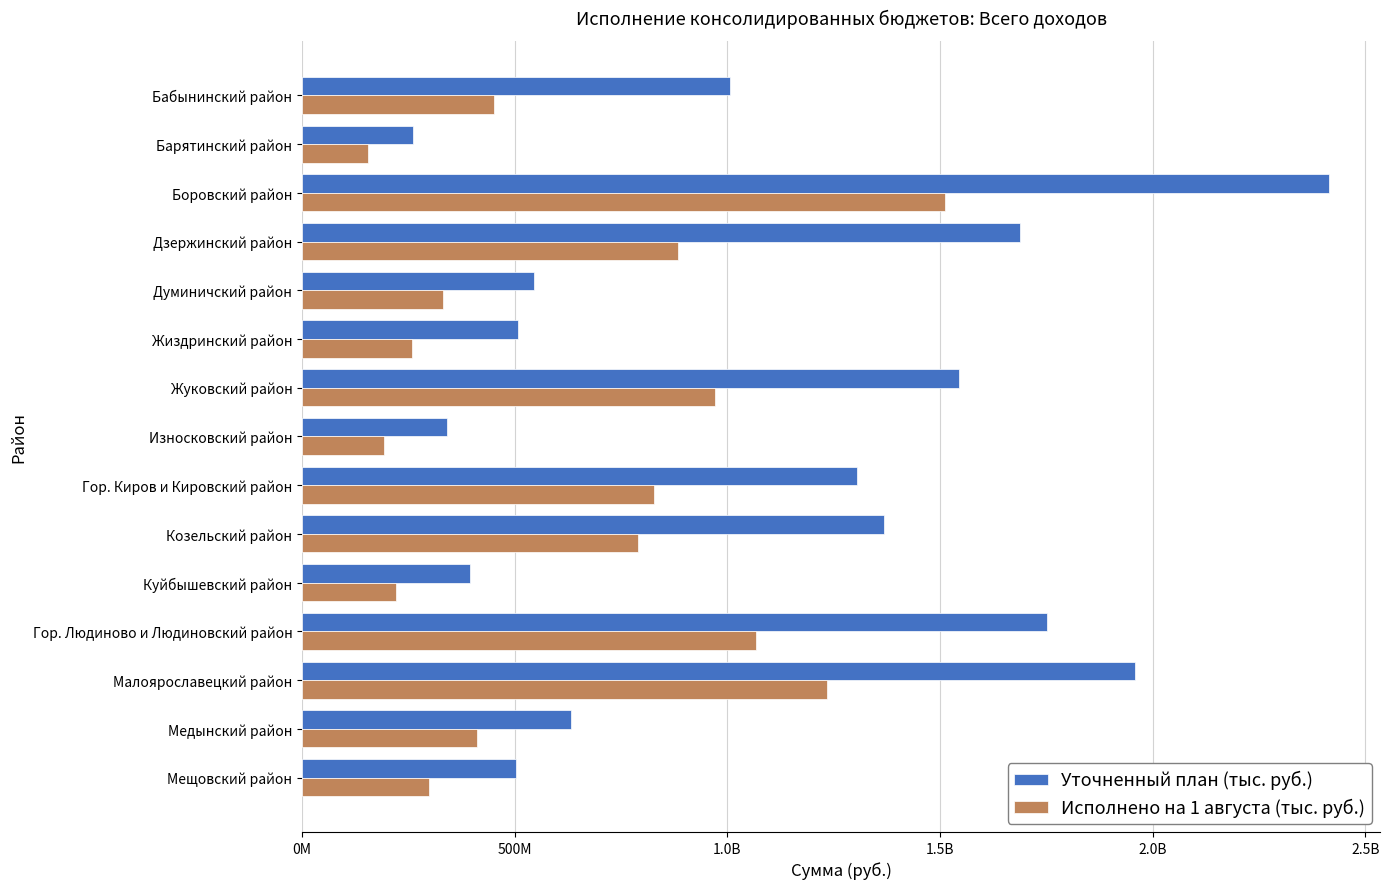

What are all the series names shown in the legend?

Уточненный план (тыс. руб.), Исполнено на 1 августа (тыс. руб.)